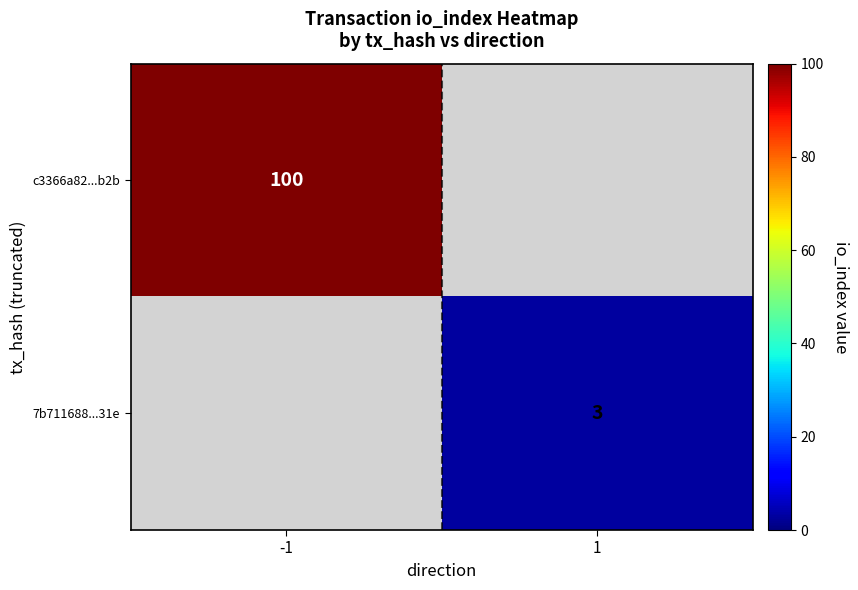

The c3366a82...b2b series shows 140 at -1. True or false?

False